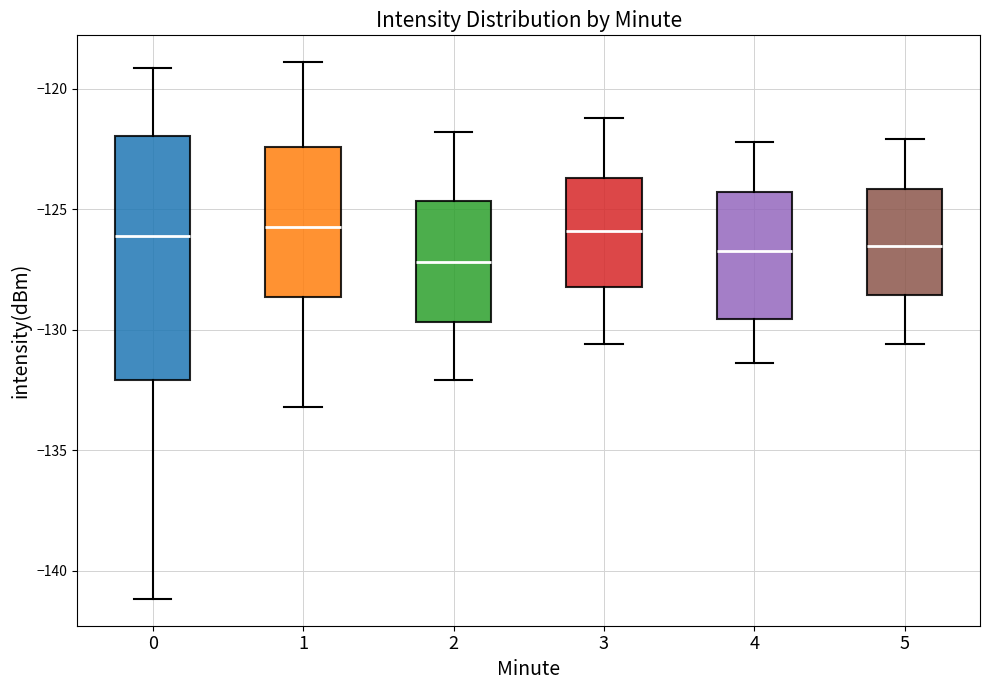

Where does the upper whisker of the box at x = 4 end on the y-axis? The values are not printed on the chart, so give them approximately, as read against the axis.

-122.0